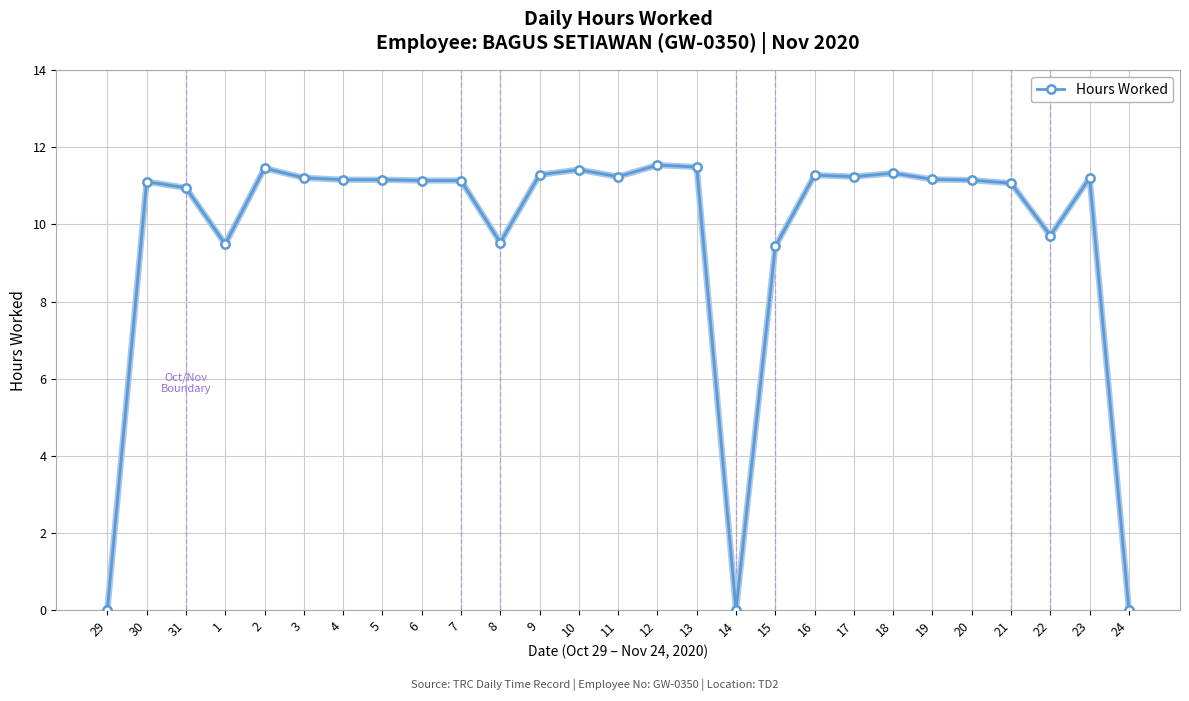

Does the chart display data point markers on the line(s)?

Yes